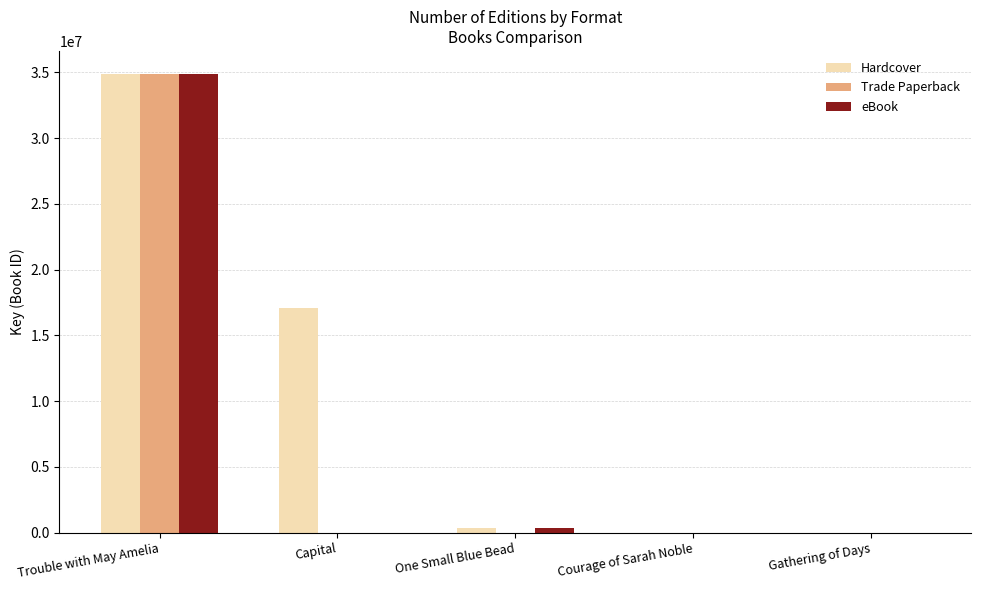

Between Capital and Gathering of Days, which series saw the biggest shift?

Hardcover